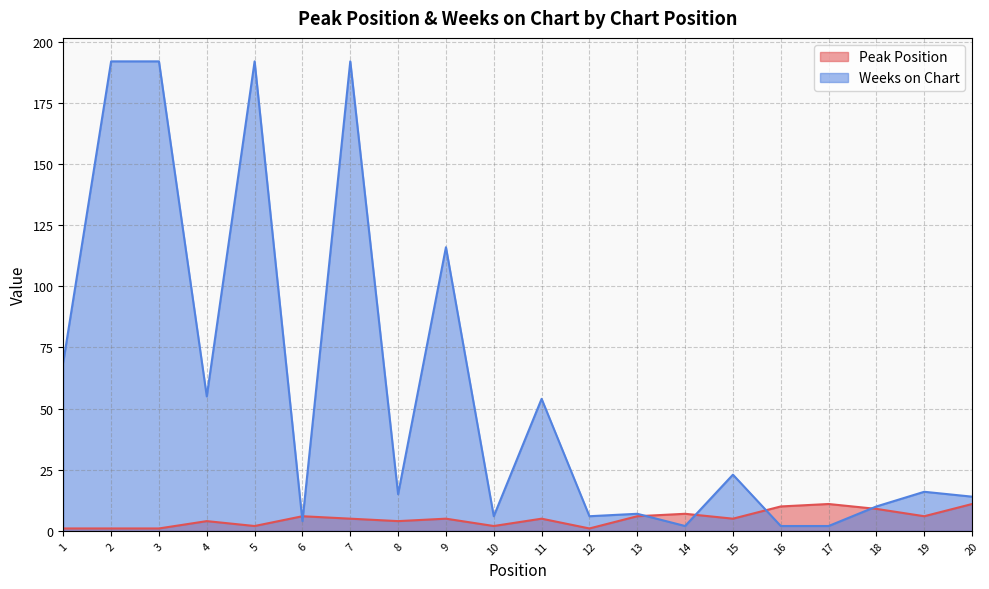

At which category is the sum across all series the highest?

7